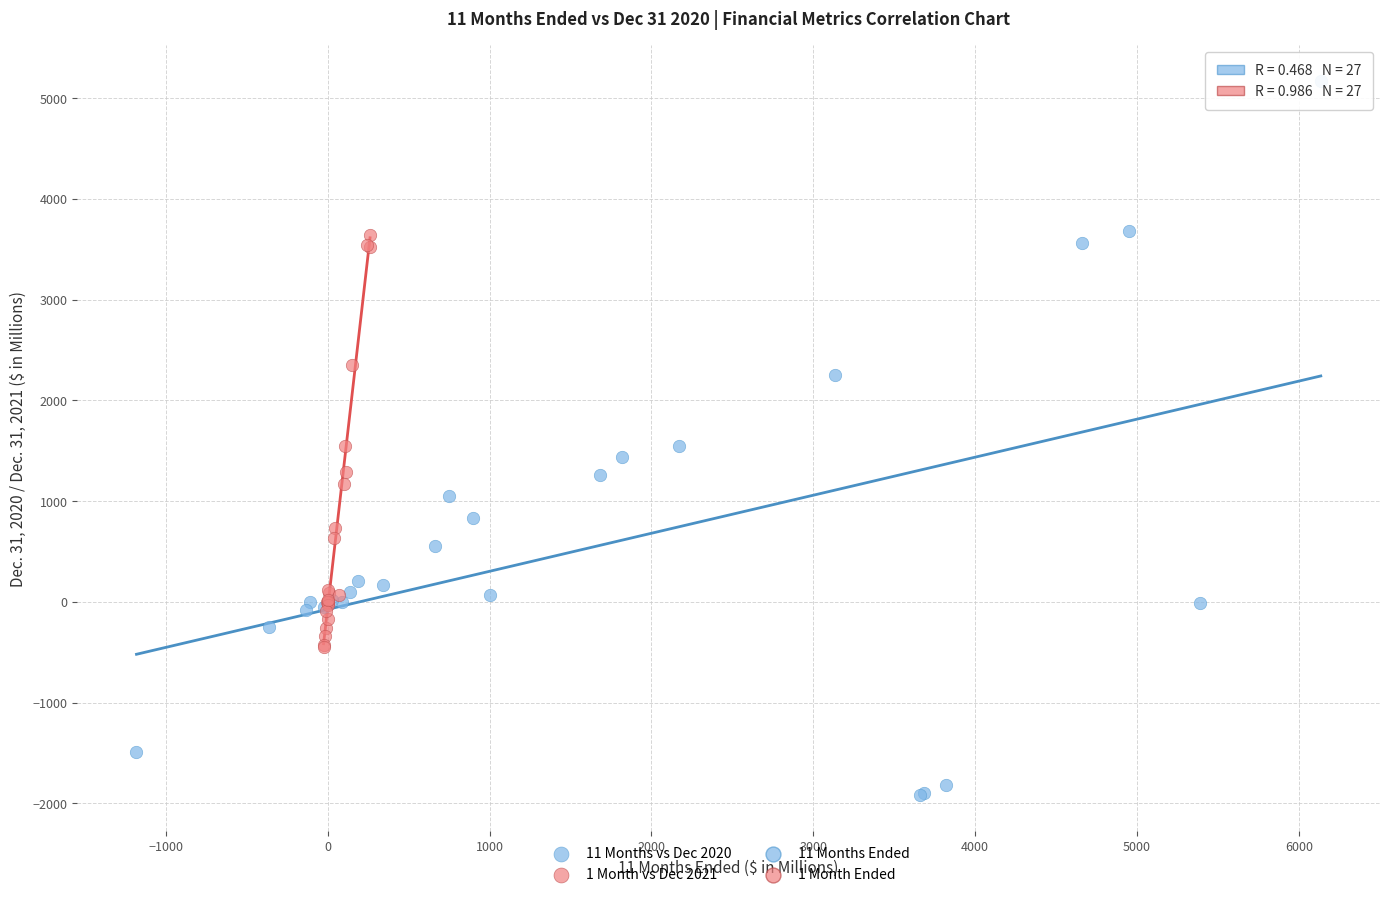

Which series contains the lowest Y value?

11 Months vs Dec 2020